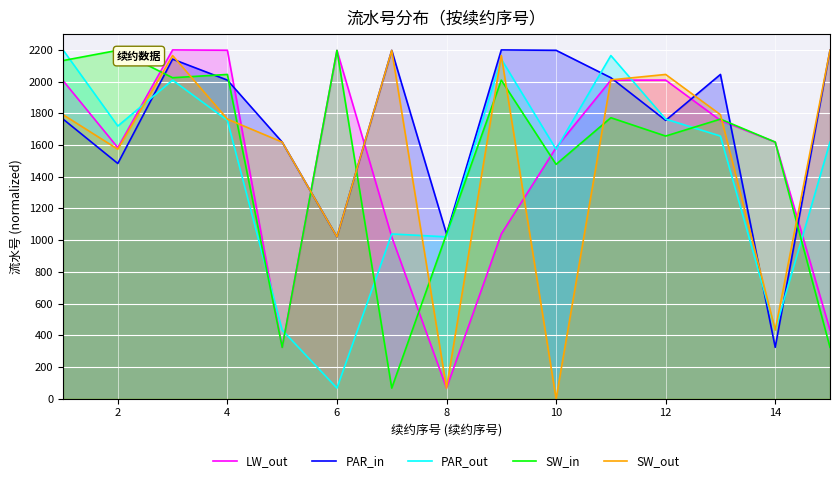

Is the value of LW_out at 12 greater than the value of PAR_out at 10?

Yes